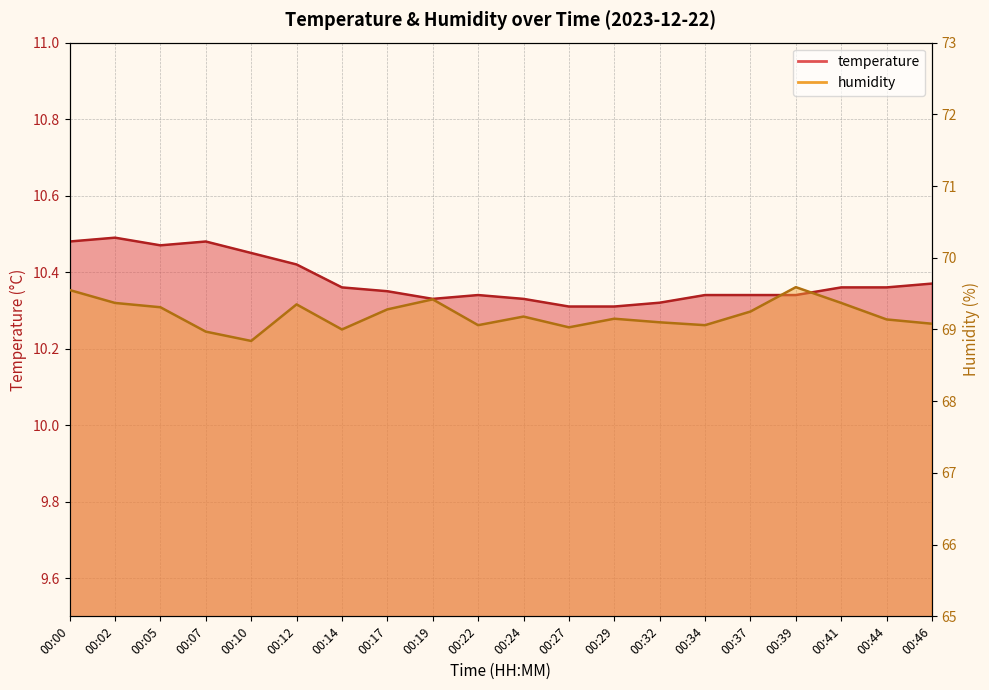

Between 00:34 and 00:46, which series saw the biggest shift?

temperature